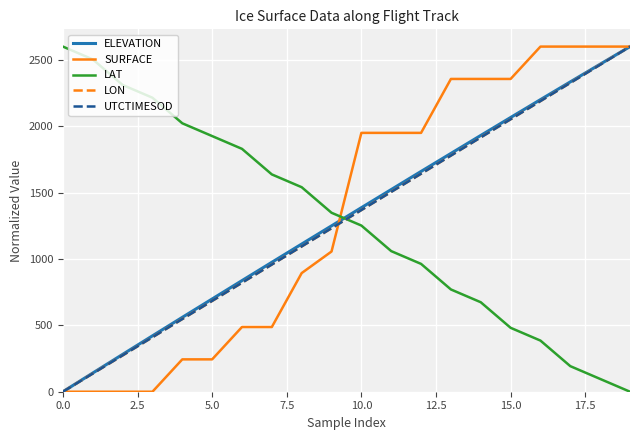

What is the highest value of the UTCTIMESOD series?

2600.0